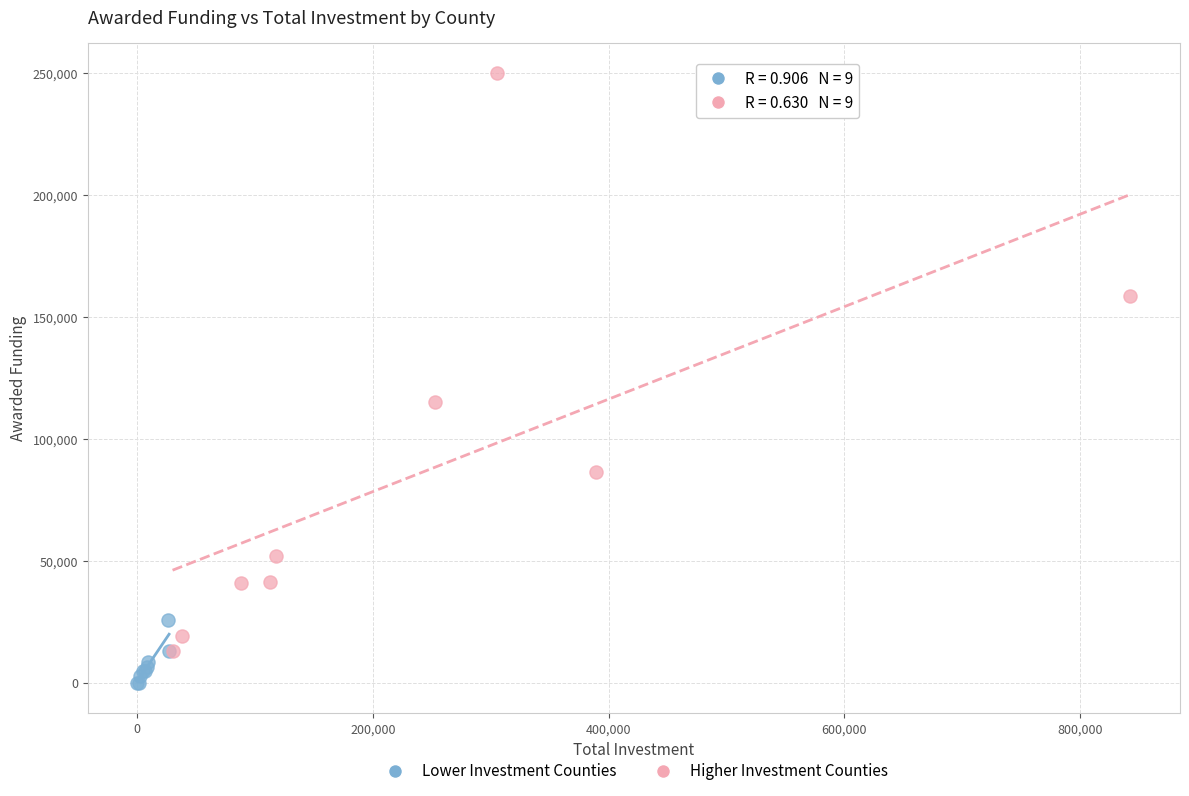

Which series has the widest spread of Y values?

Higher Investment Counties